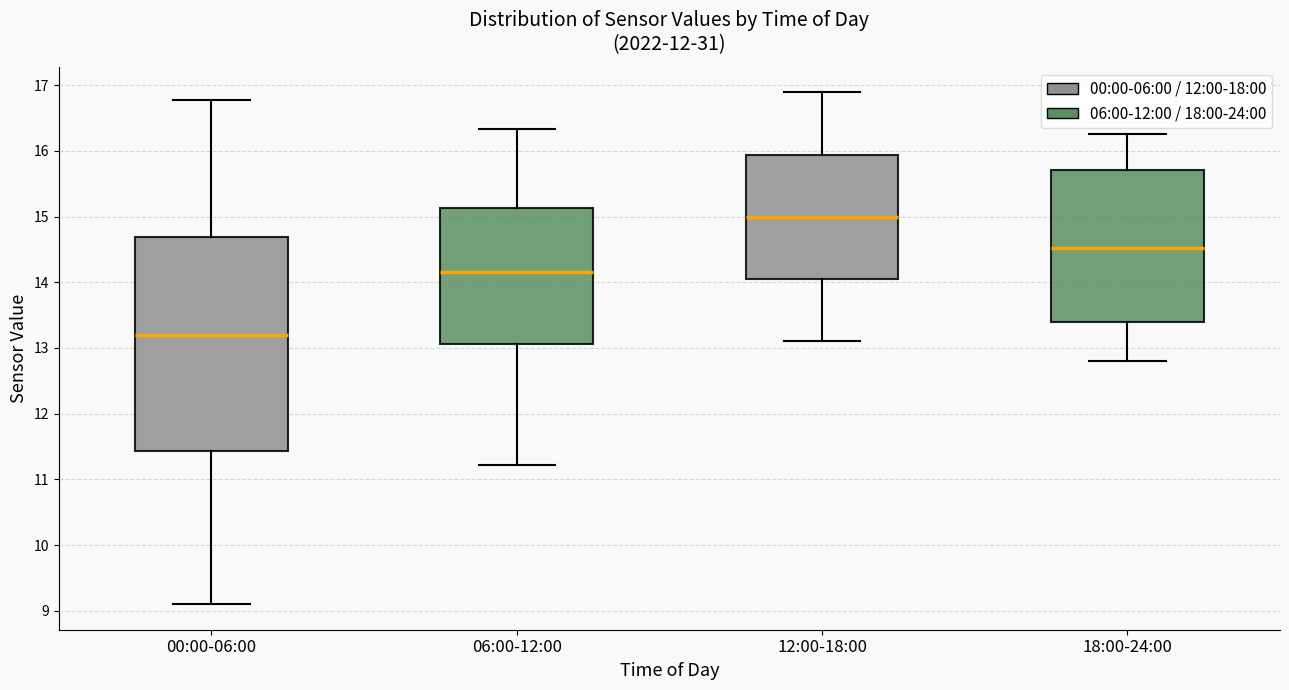

Where does the lower whisker of the box for 18:00-24:00 end on the y-axis? The values are not printed on the chart, so give them approximately, as read against the axis.

12.8